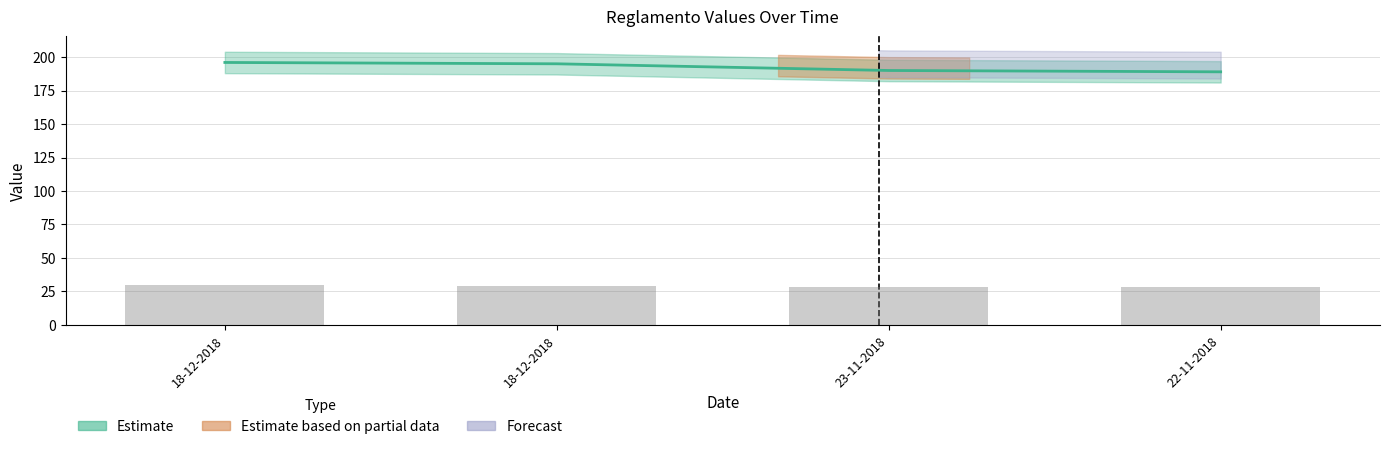

Rank the categories by value from highest to lowest.

18-12-2018, 18-12-2018, 23-11-2018, 22-11-2018